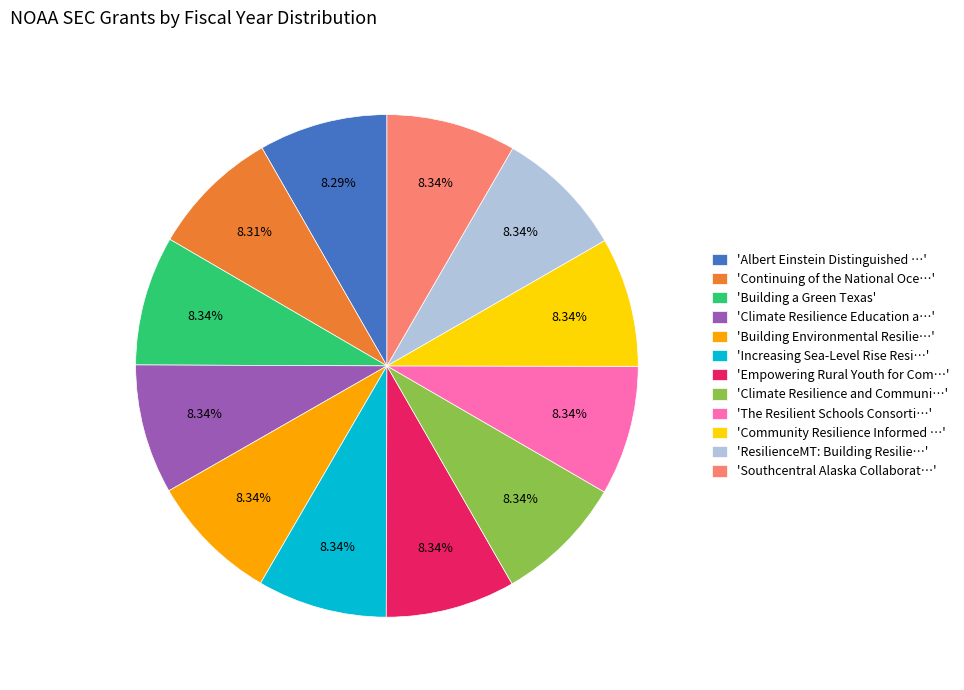

Is there a majority slice in this chart?

No